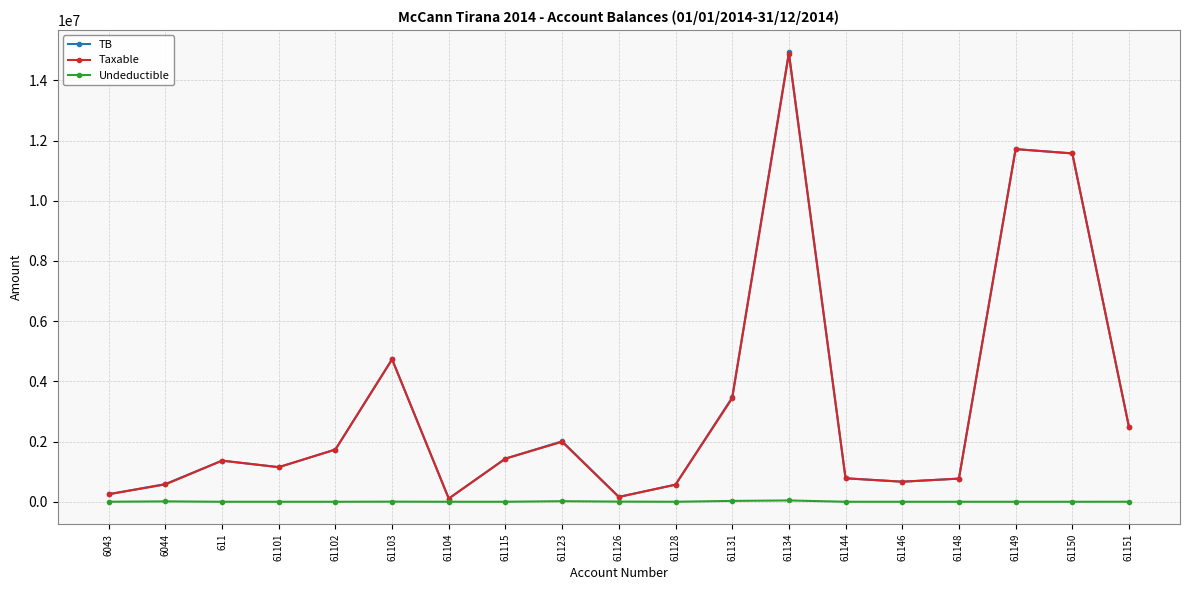

What is the maximum value for Taxable?

14887859.8